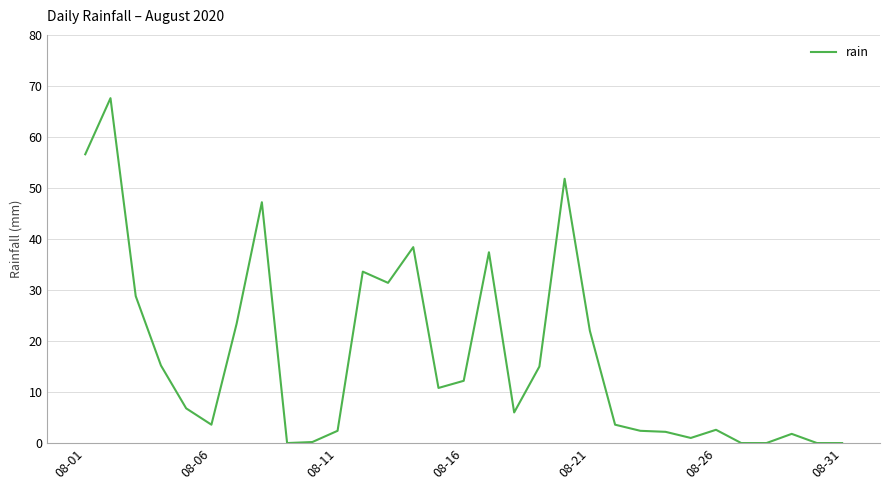

What is the difference between the maximum and minimum values?

67.6